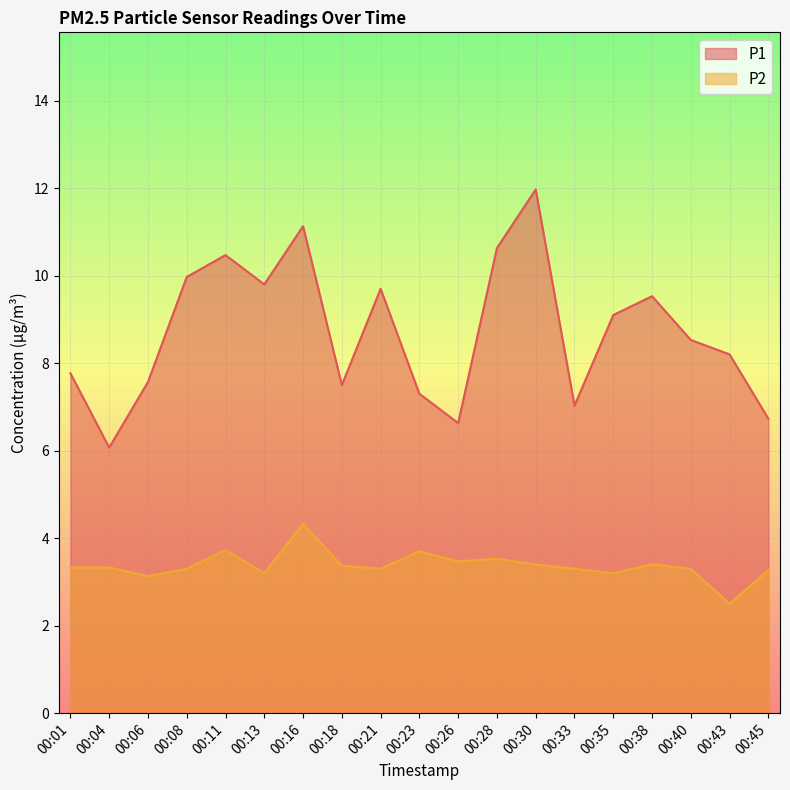

The value of P2 at 00:18 is 0.8. True or false?

False